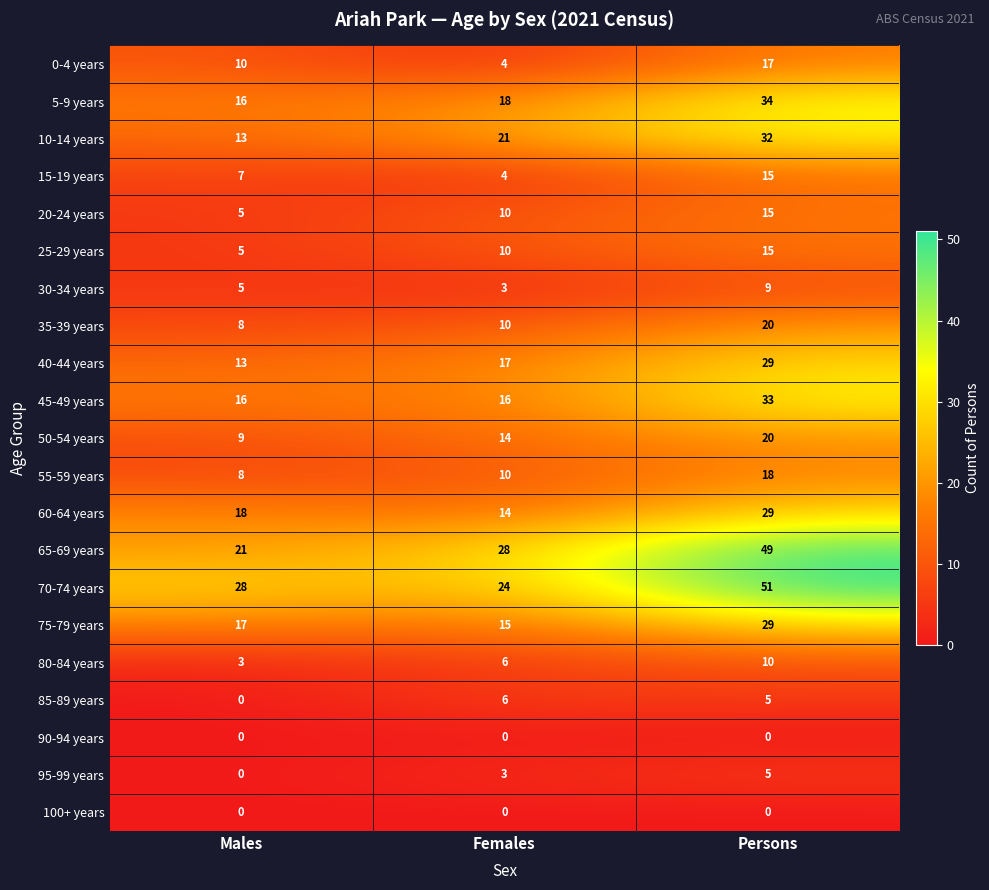

Count the 25-29 years values in the range 5 to 15.

3